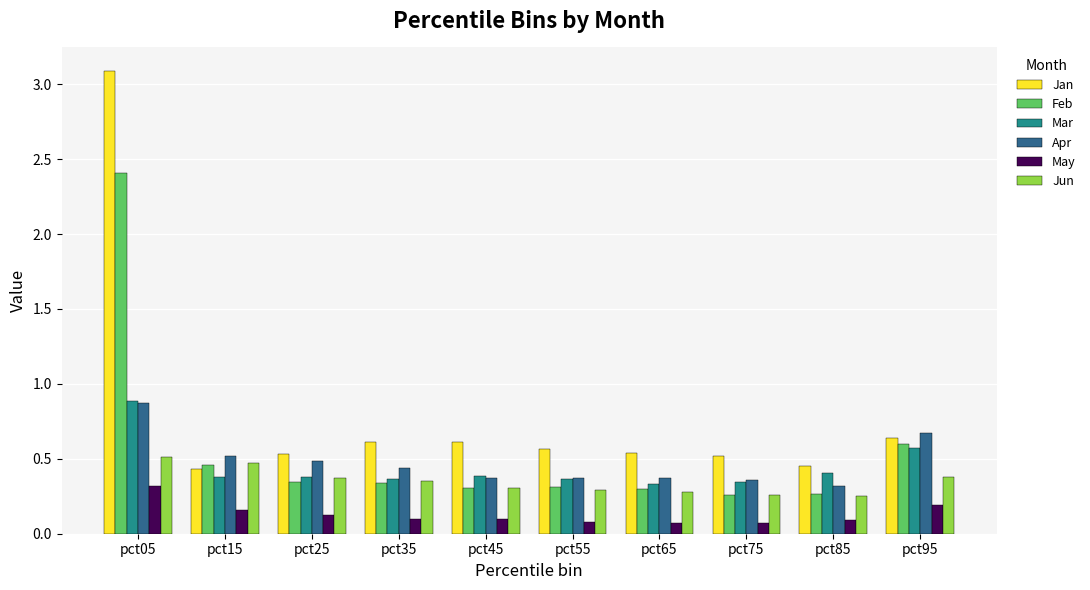

Which series changed the most between pct55 and pct95?

Apr